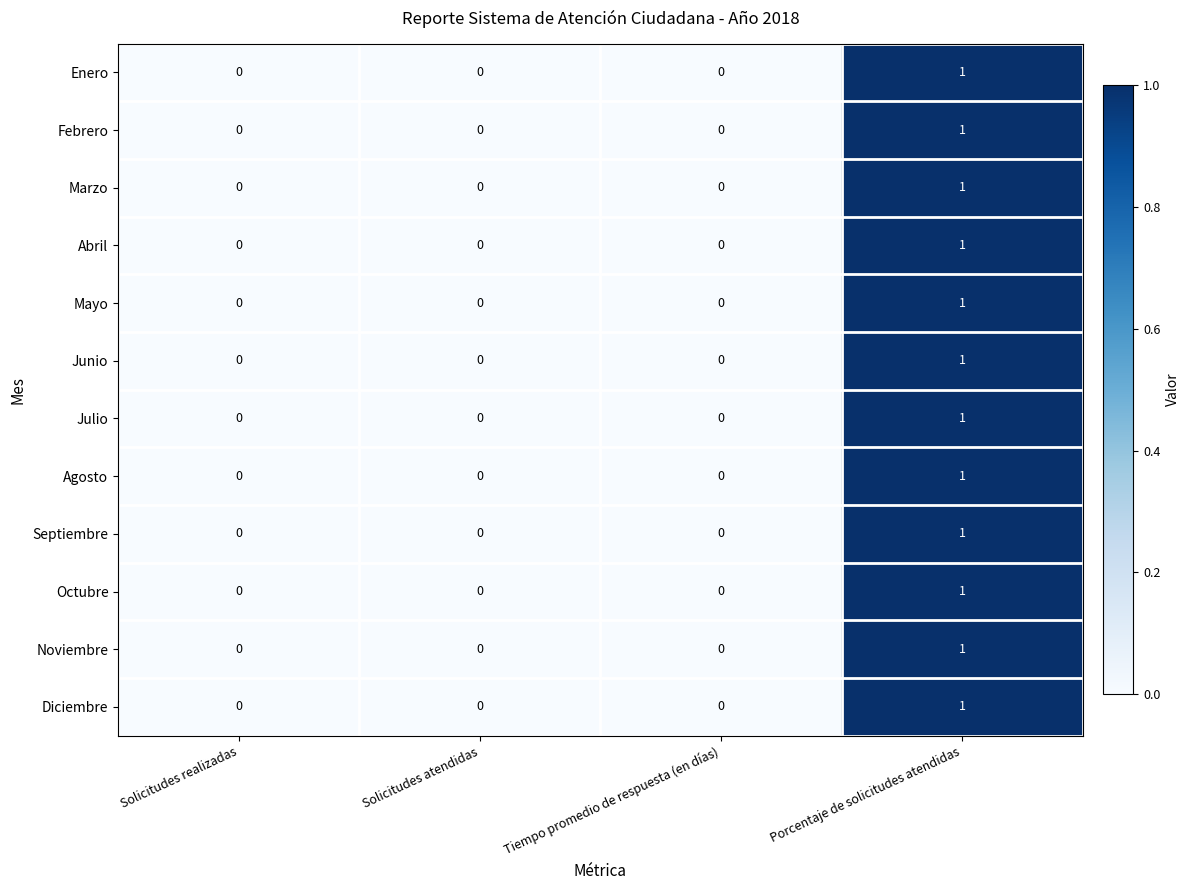

At which category is the sum across all series the highest?

Porcentaje de solicitudes atendidas